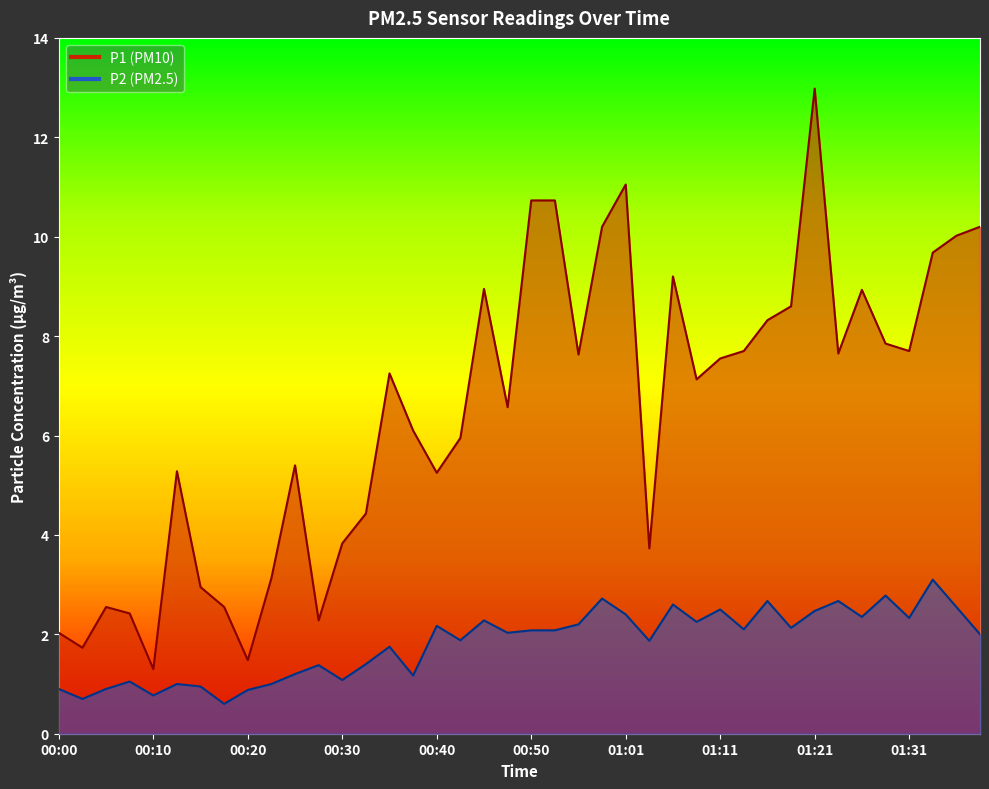

True or false: P2 has more than 1 points higher than both neighbors.

True